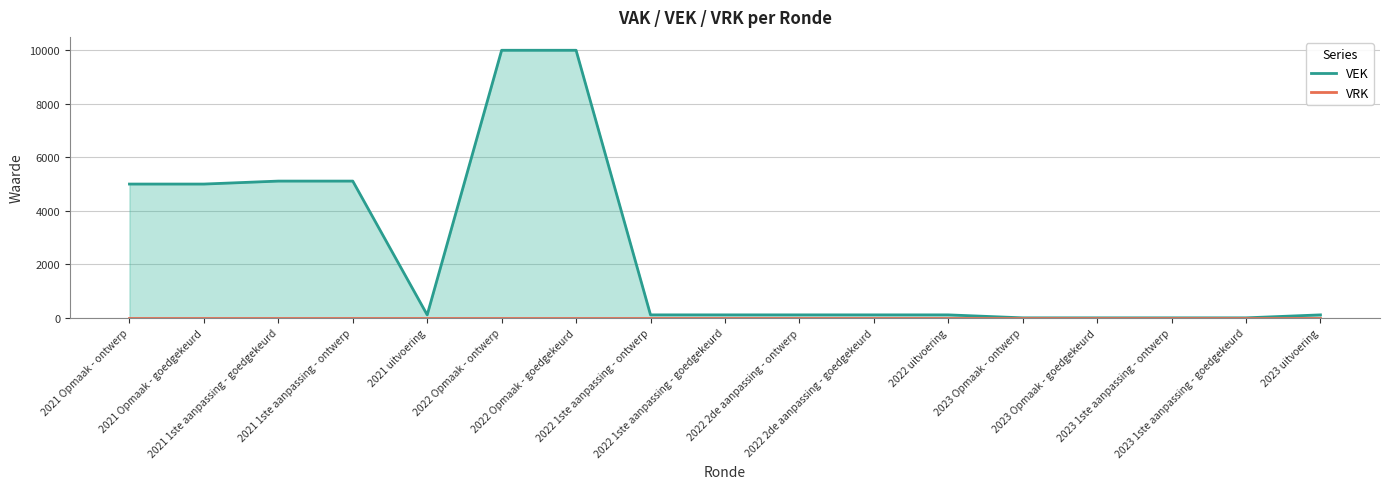

What is the difference between the values at 2021 Opmaak - goedgekeurd and 2022 1ste aanpassing - ontwerp?

4889